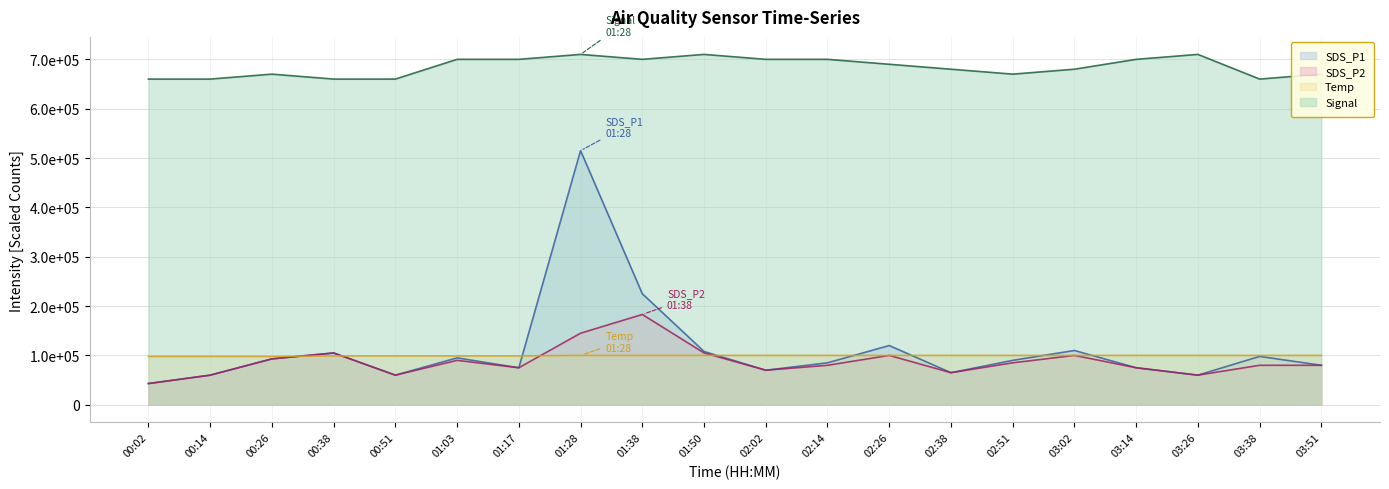

Which label corresponds to the smallest value in the chart?

00:02